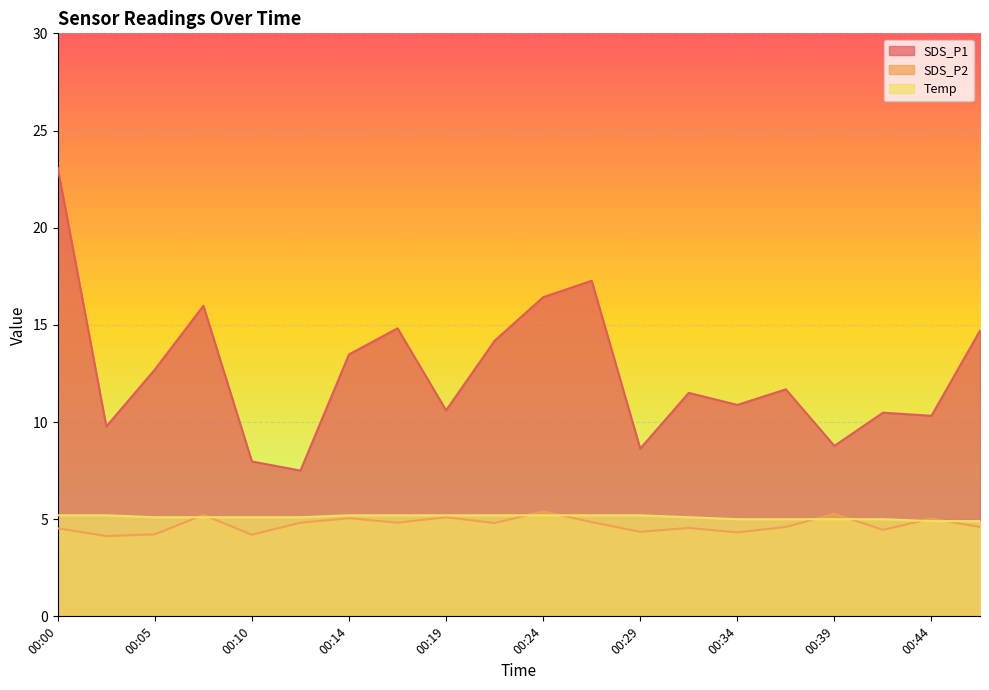

True or false: Temp and SDS_P1 intersect in this chart.

False